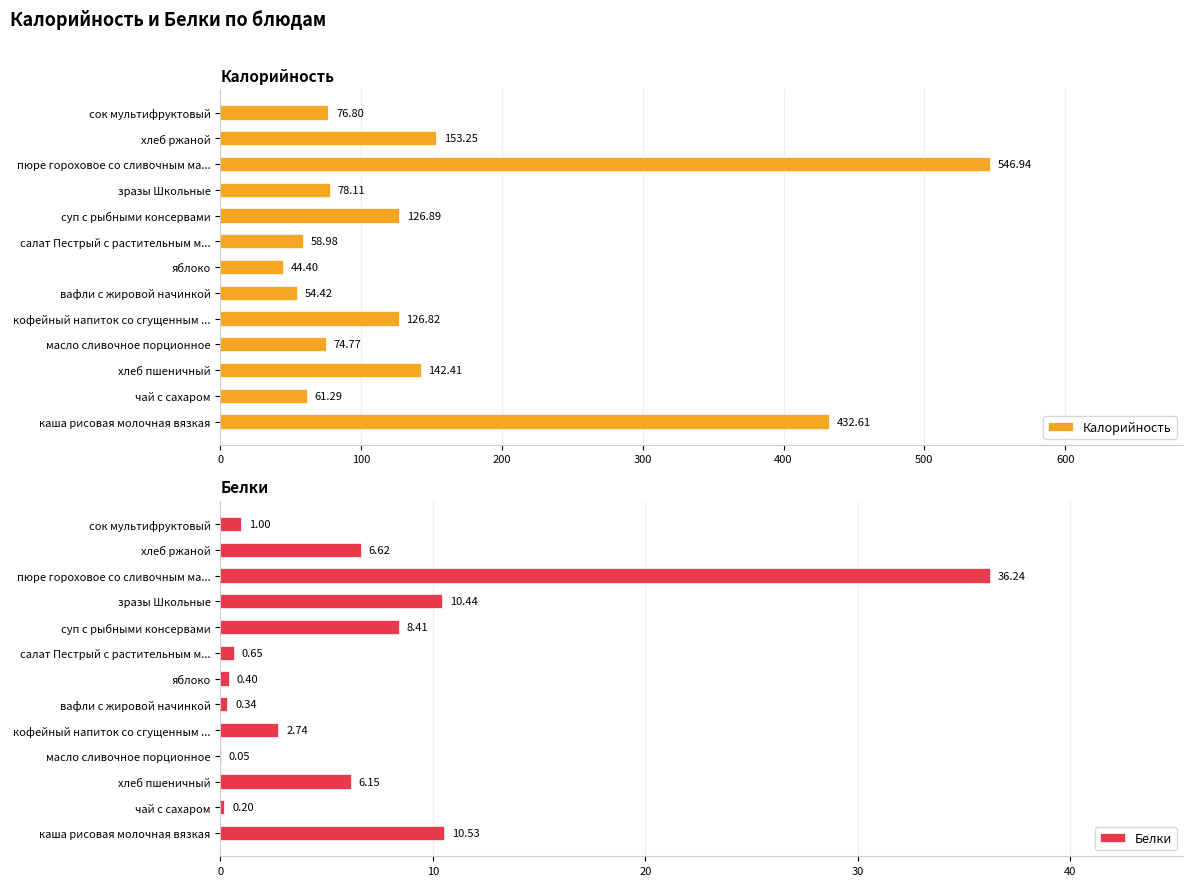

Rank the series by their maximum value, from highest to lowest.

Калорийность, Белки